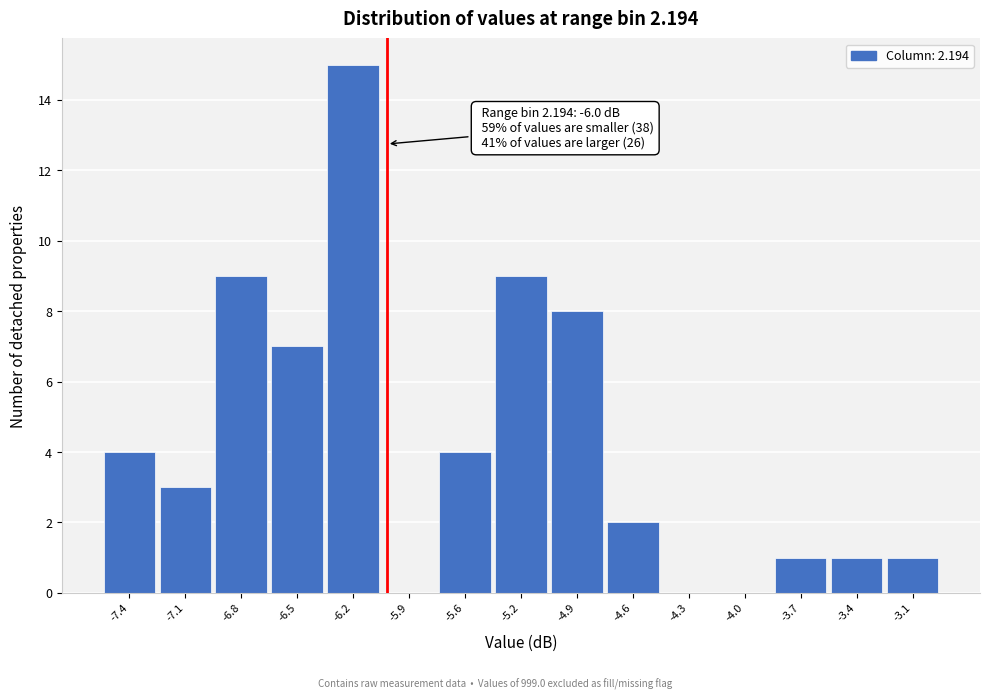

Over which range of the x-axis is the bar tallest?

-6.35 to -6.05